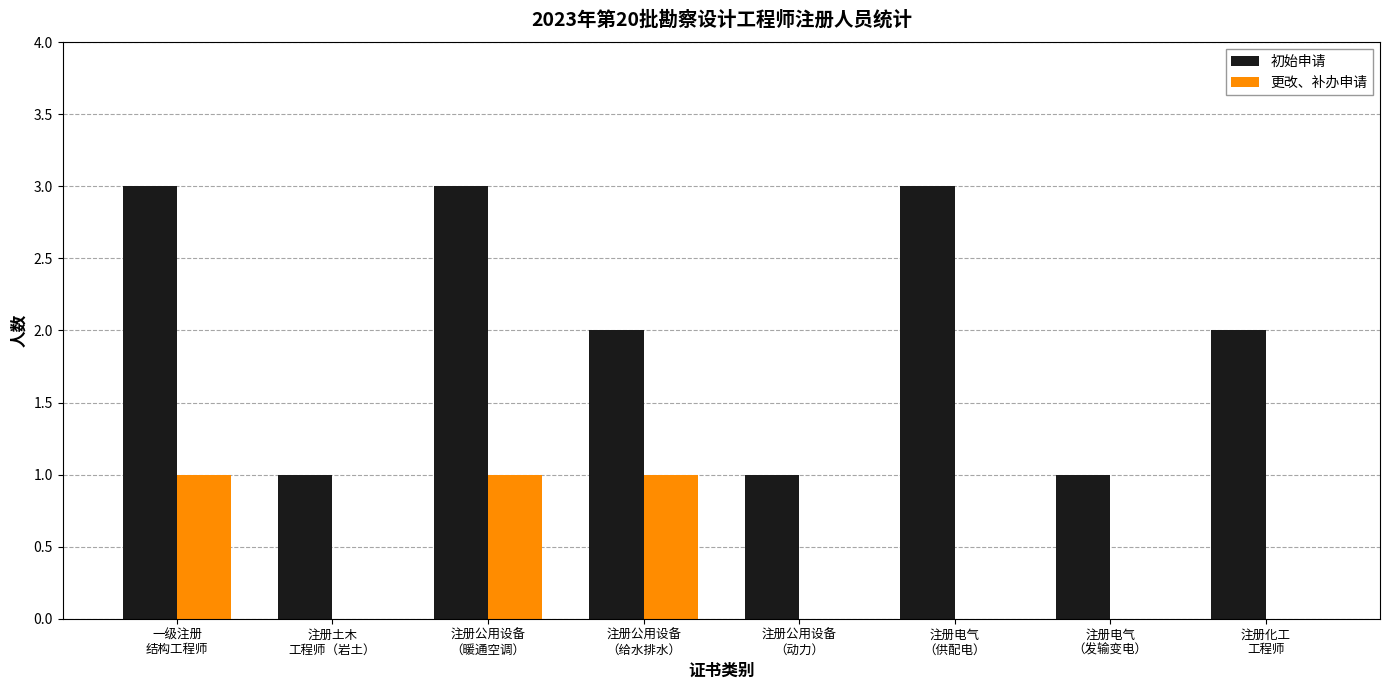

What is the sum of all 初始申请 values?

16